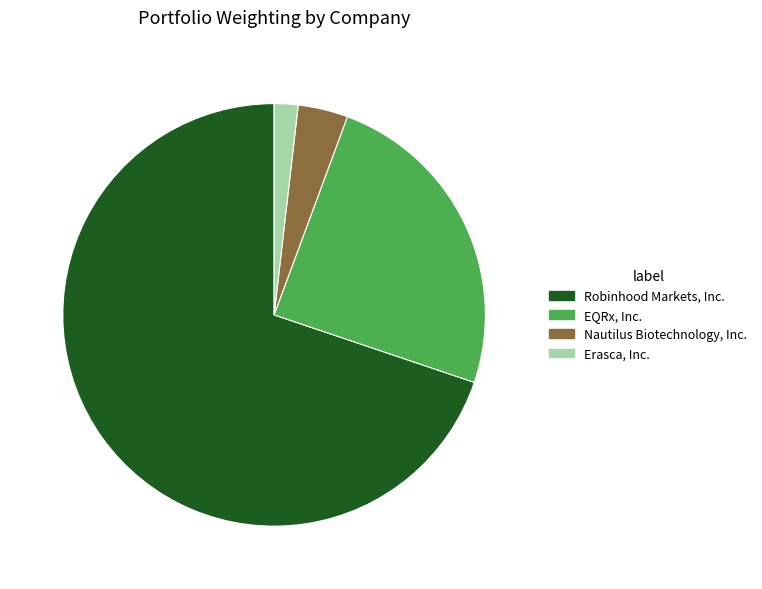

True or false: Nautilus Biotechnology, Inc. accounts for 4% of the total.

True